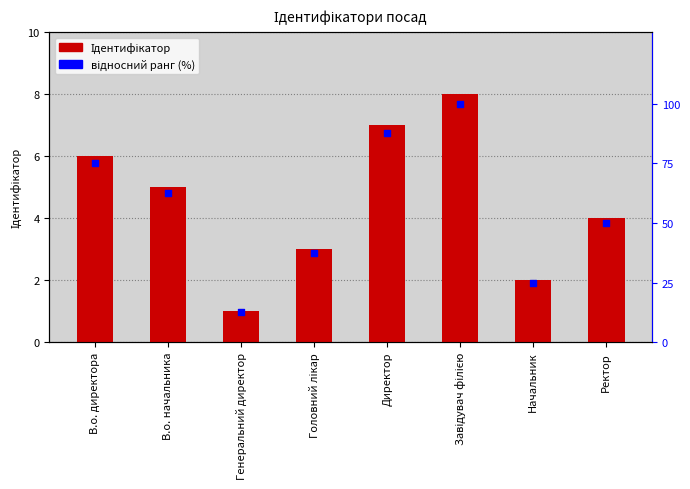

Which series has the largest Y range (max minus min)?

відносний ранг (%)